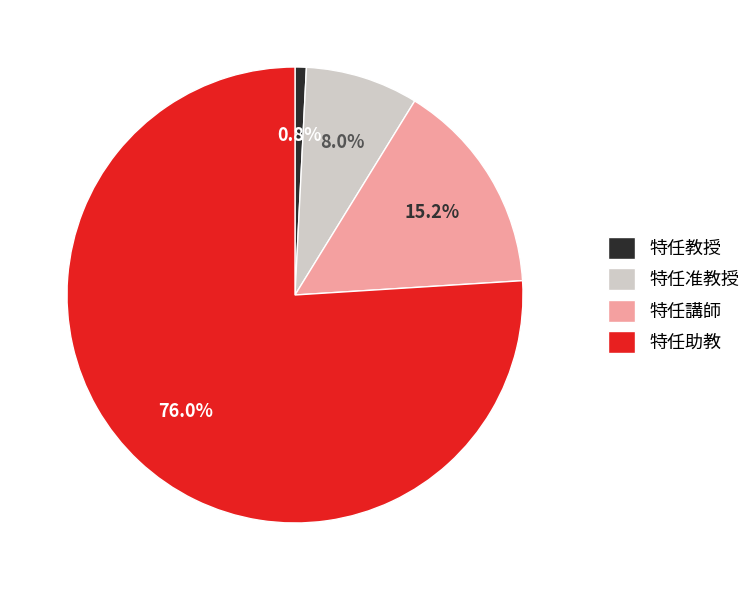

Which slice is the largest?

特任助教